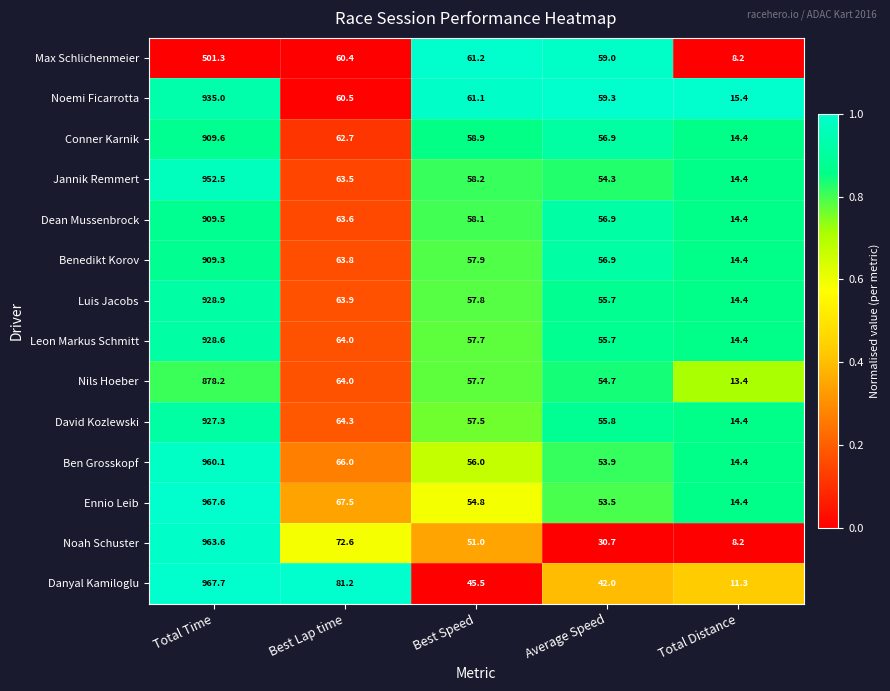

List the series in order of their peak value, highest first.

Danyal Kamiloglu, Ennio Leib, Noah Schuster, Ben Grosskopf, Jannik Remmert, Noemi Ficarrotta, Luis Jacobs, Leon Markus Schmitt, David Kozlewski, Conner Karnik, Dean Mussenbrock, Benedikt Korov, Nils Hoeber, Max Schlichenmeier